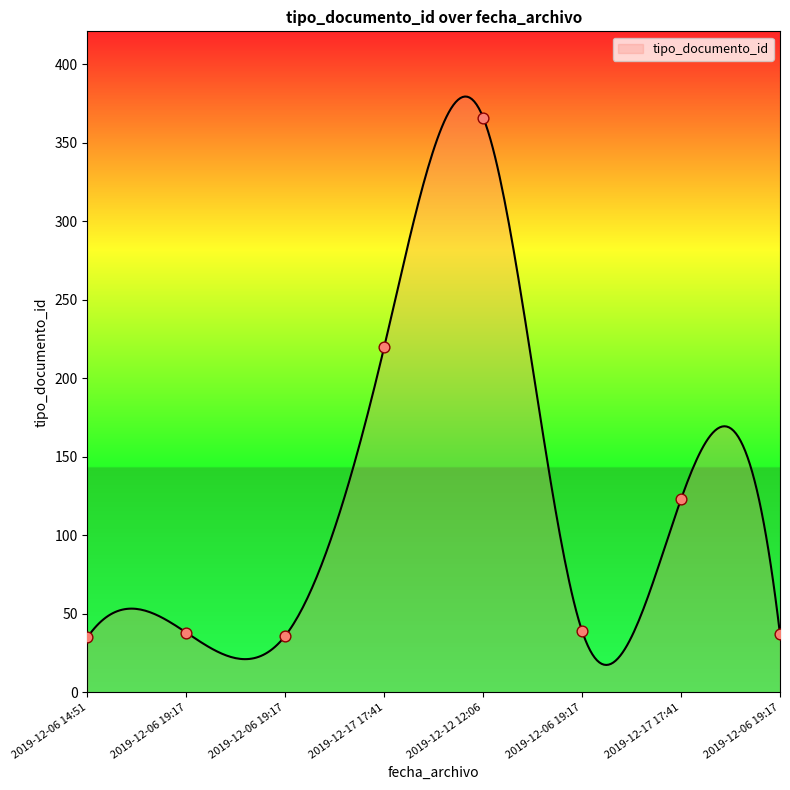

What is the change in value from 2019-12-06 19:17 to 2019-12-17 17:41?

+84